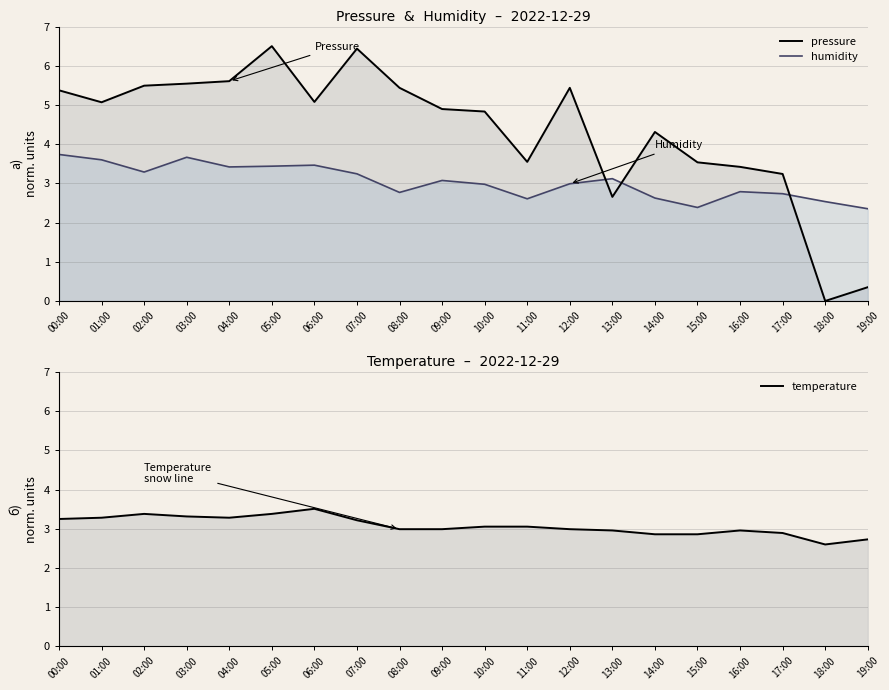

What are all the series names shown in the legend?

pressure, humidity, temperature